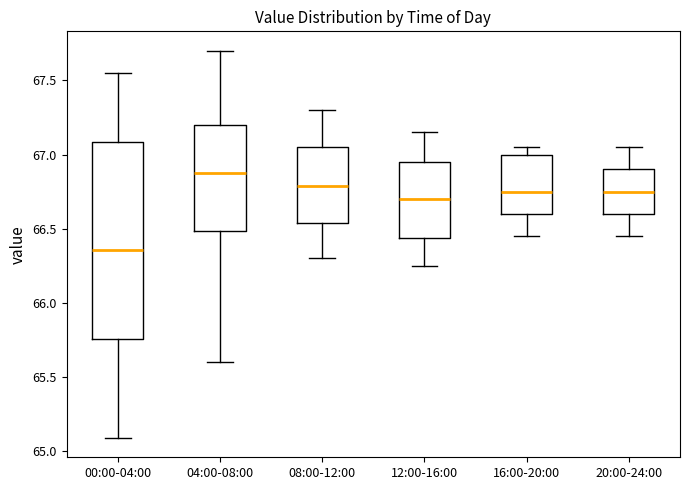

Reading left to right, transcribe this box plot: for each box, give where its median line is, the range the box spans, and where its two whiskers end, as read against the y-axis. The values are not printed on the chart, so give them approximately, as read against the axis.

00:00-04:00: median 66.35, box 65.75 to 67.10, whiskers 65.10 to 67.55
04:00-08:00: median 66.90, box 66.50 to 67.20, whiskers 65.60 to 67.70
08:00-12:00: median 66.80, box 66.55 to 67.05, whiskers 66.30 to 67.30
12:00-16:00: median 66.70, box 66.45 to 66.95, whiskers 66.25 to 67.15
16:00-20:00: median 66.75, box 66.60 to 67.00, whiskers 66.45 to 67.05
20:00-24:00: median 66.75, box 66.60 to 66.90, whiskers 66.45 to 67.05